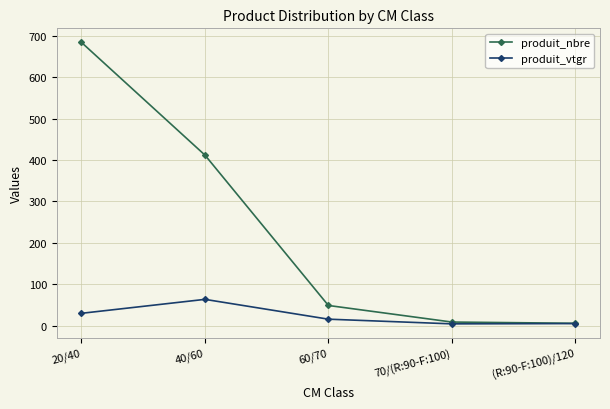

What are all the series names shown in the legend?

produit_nbre, produit_vtgr